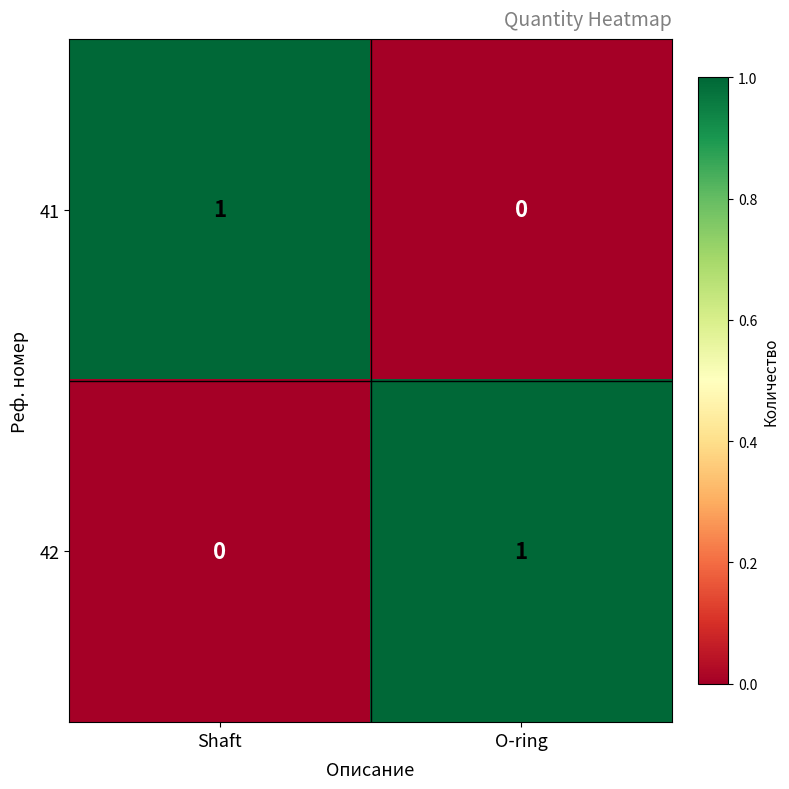

Reading left to right, extract all data points from this chart.

41: 1	0
42: 0	1